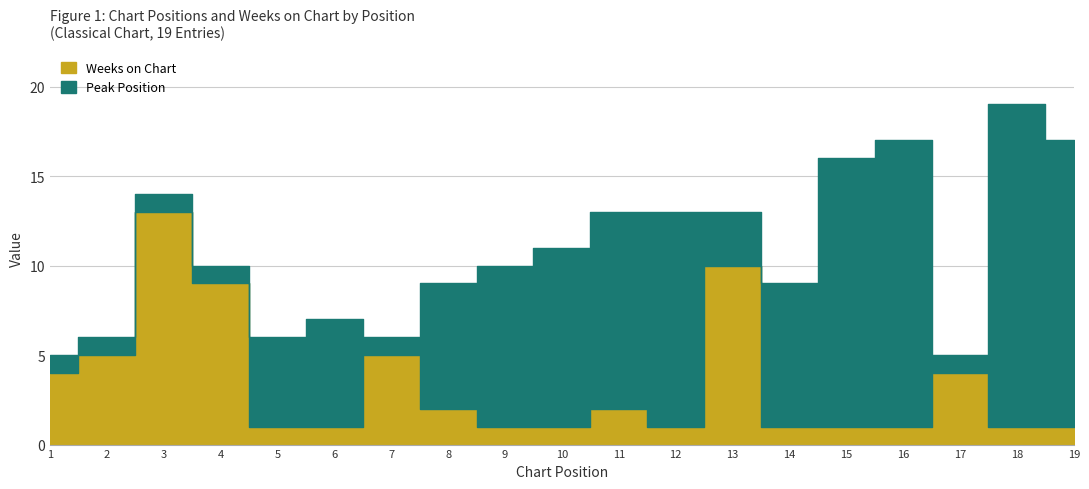

Which series has the largest range (max minus min)?

Peak Position